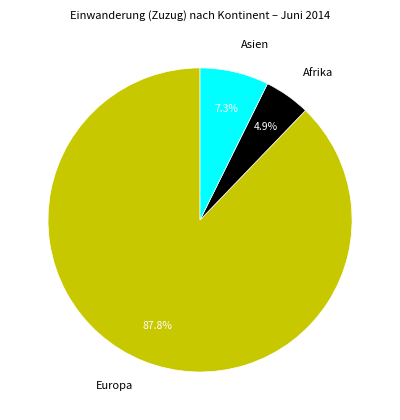

How many segments does this pie chart have?

3